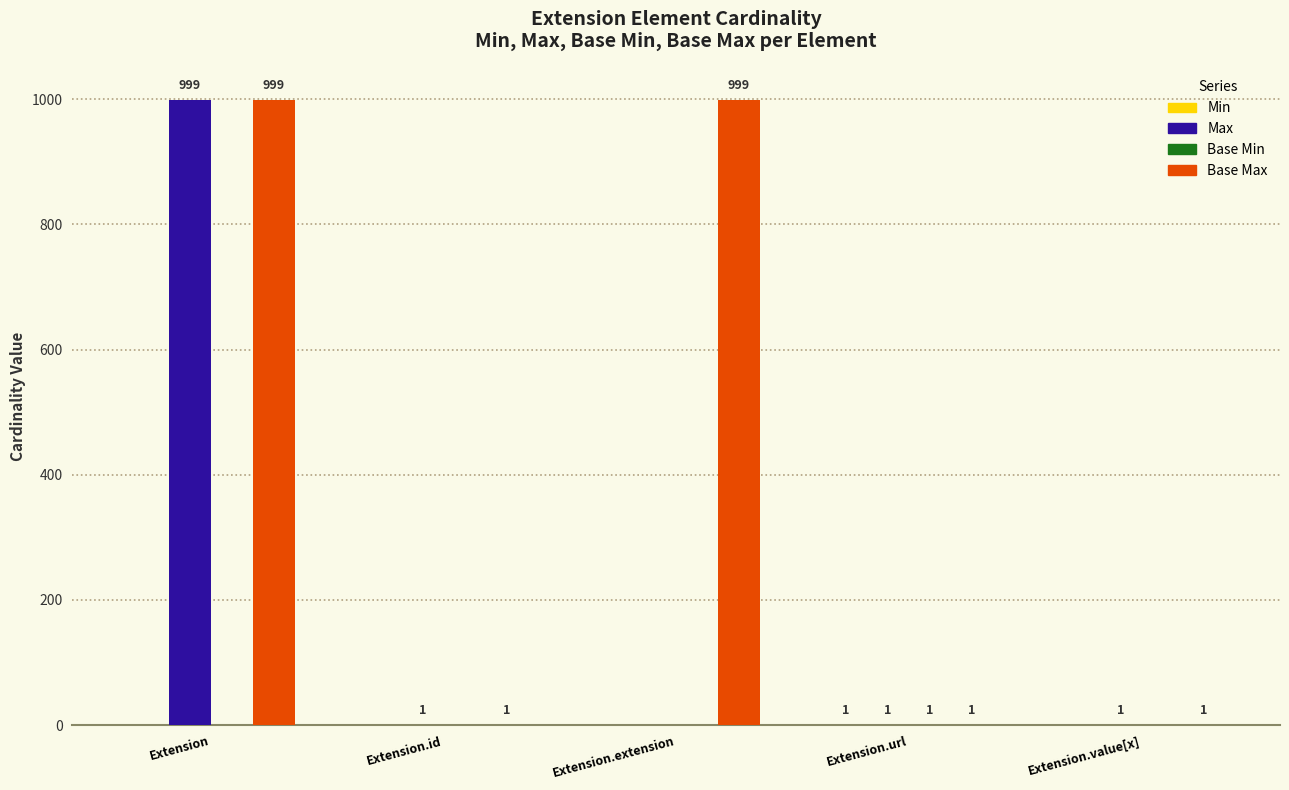

At which category is the sum across all series the highest?

Extension